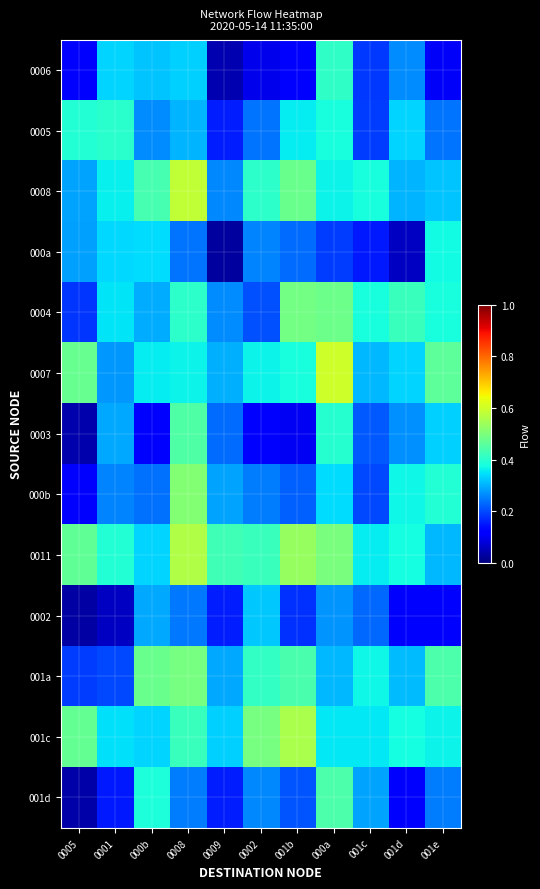

Reading left to right, list all the values displayed in this chart.

0006: 0005=0.1	0001=0.3	000b=0.3	0008=0.3	0009=0.0	0002=0.1	001b=0.1	000a=0.4	001c=0.2	001d=0.3	001e=0.1
0005: 0005=0.4	0001=0.4	000b=0.3	0008=0.3	0009=0.2	0002=0.2	001b=0.4	000a=0.4	001c=0.2	001d=0.3	001e=0.2
0008: 0005=0.3	0001=0.4	000b=0.4	0008=0.6	0009=0.3	0002=0.4	001b=0.5	000a=0.4	001c=0.4	001d=0.3	001e=0.3
000a: 0005=0.3	0001=0.3	000b=0.3	0008=0.2	0009=0.0	0002=0.3	001b=0.2	000a=0.2	001c=0.1	001d=0.1	001e=0.4
0004: 0005=0.2	0001=0.3	000b=0.3	0008=0.4	0009=0.3	0002=0.2	001b=0.5	000a=0.5	001c=0.4	001d=0.4	001e=0.4
0007: 0005=0.5	0001=0.3	000b=0.4	0008=0.4	0009=0.3	0002=0.4	001b=0.4	000a=0.6	001c=0.3	001d=0.3	001e=0.5
0003: 0005=0.0	0001=0.3	000b=0.1	0008=0.4	0009=0.2	0002=0.1	001b=0.1	000a=0.4	001c=0.2	001d=0.3	001e=0.3
000b: 0005=0.1	0001=0.3	000b=0.2	0008=0.5	0009=0.3	0002=0.2	001b=0.2	000a=0.3	001c=0.2	001d=0.4	001e=0.4
0011: 0005=0.5	0001=0.4	000b=0.3	0008=0.6	0009=0.4	0002=0.4	001b=0.5	000a=0.5	001c=0.4	001d=0.4	001e=0.3
0002: 0005=0.0	0001=0.1	000b=0.3	0008=0.2	0009=0.2	0002=0.3	001b=0.2	000a=0.3	001c=0.2	001d=0.1	001e=0.1
001a: 0005=0.2	0001=0.2	000b=0.5	0008=0.5	0009=0.3	0002=0.4	001b=0.4	000a=0.3	001c=0.4	001d=0.3	001e=0.4
001c: 0005=0.5	0001=0.3	000b=0.3	0008=0.4	0009=0.3	0002=0.5	001b=0.6	000a=0.4	001c=0.4	001d=0.4	001e=0.4
001d: 0005=0.0	0001=0.2	000b=0.4	0008=0.2	0009=0.2	0002=0.3	001b=0.2	000a=0.4	001c=0.3	001d=0.1	001e=0.2